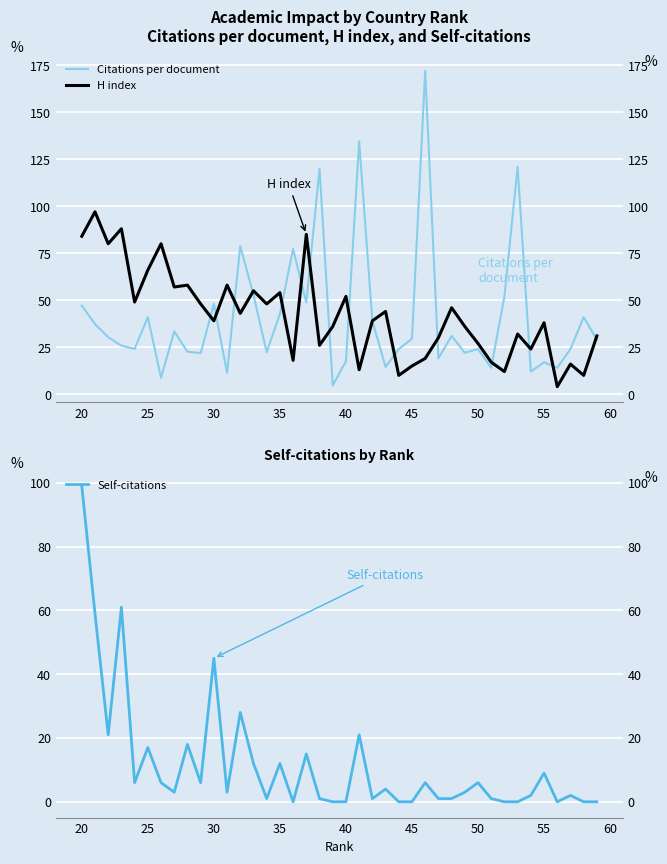

What are all the series names shown in the legend?

Citations per document, H index, Self-citations